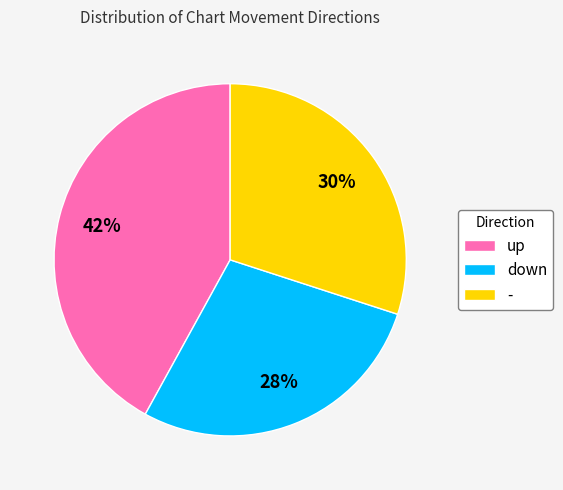

The up slice represents 42% of the pie. True or false?

True